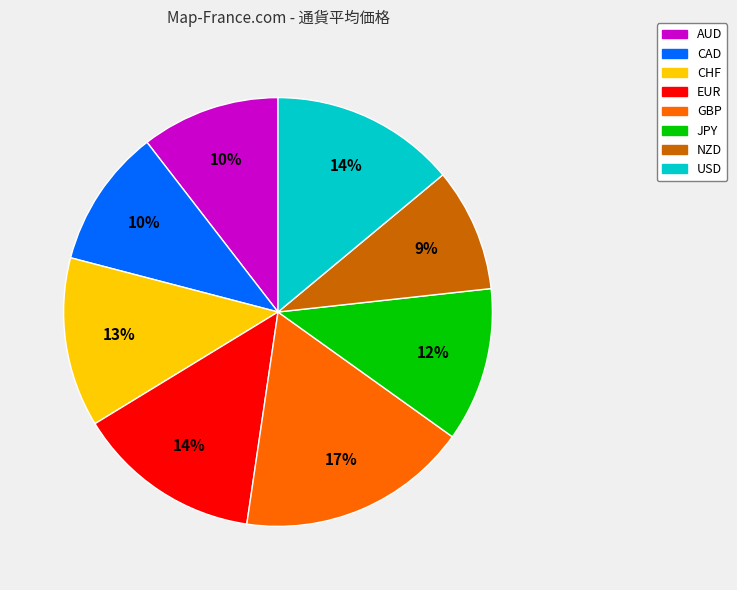

Count the number of slices in the pie.

8